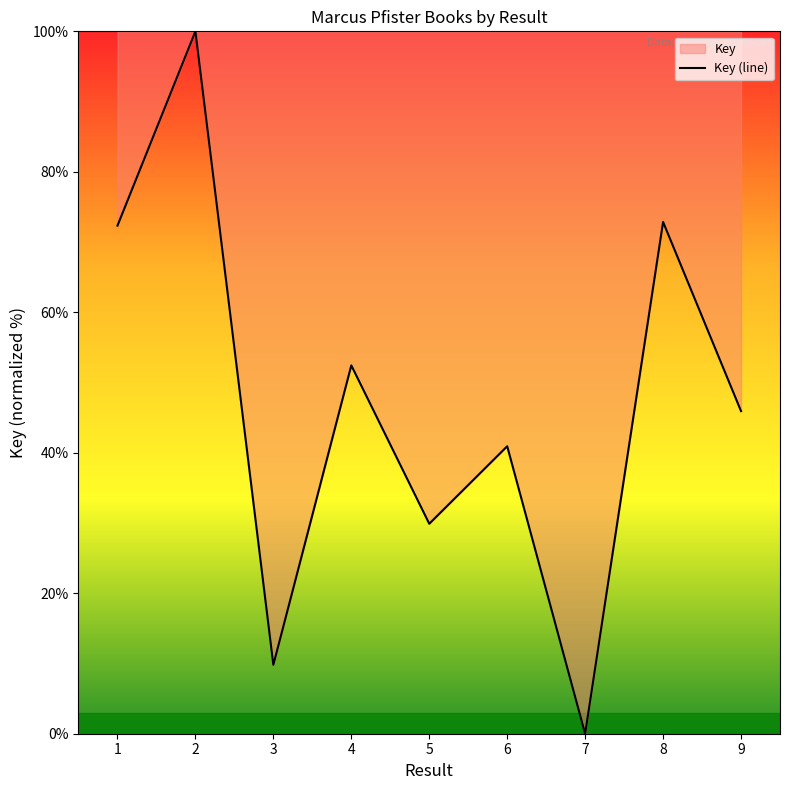

True or false: the data shows 64.8 at 9.

False